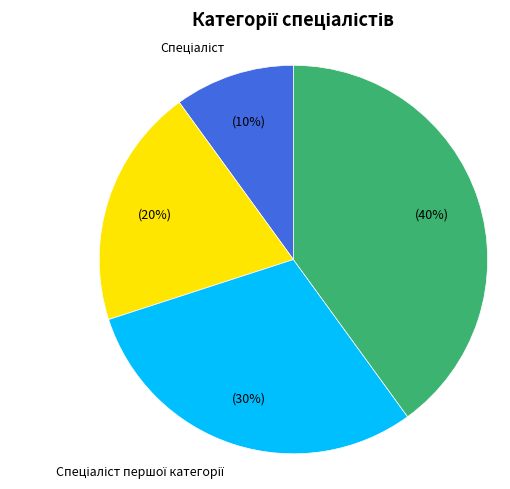

Count the number of slices in the pie.

4